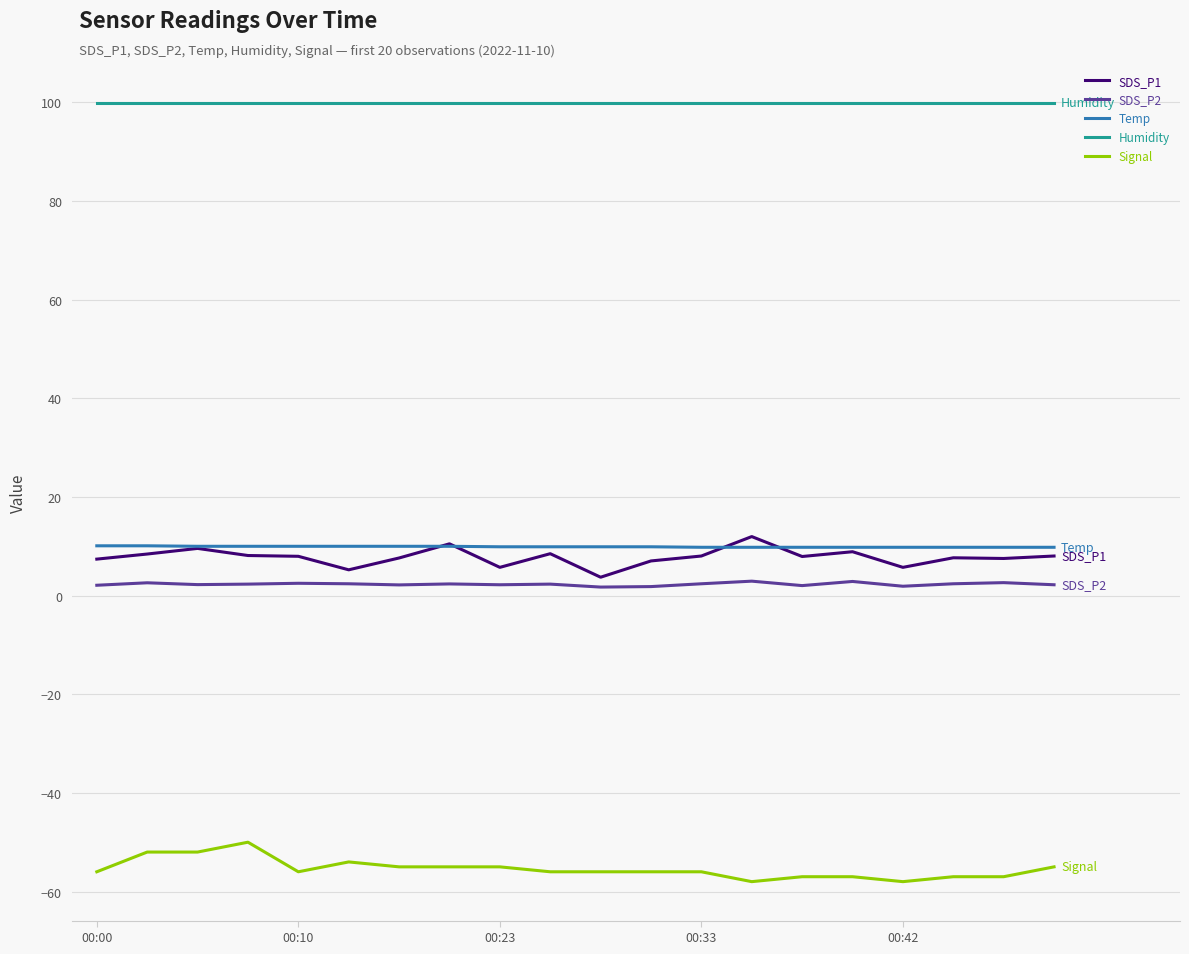

What is the lowest value of the SDS_P1 series?

3.7